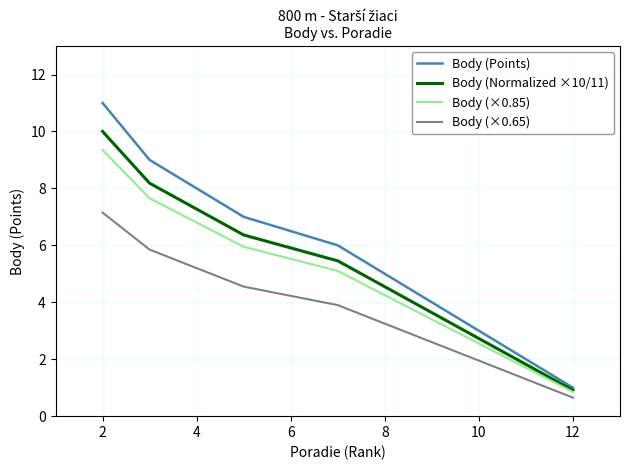

Which series has the widest spread of values?

Body (Points)